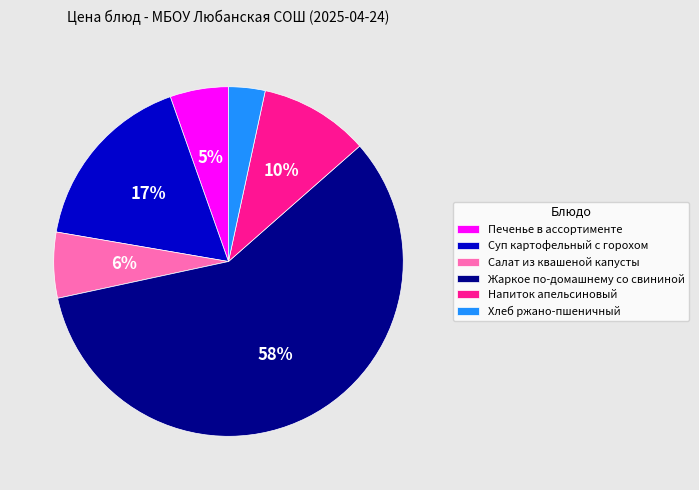

Do Суп картофельный с горохом and Напиток апельсиновый together represent more than half of the pie?

No